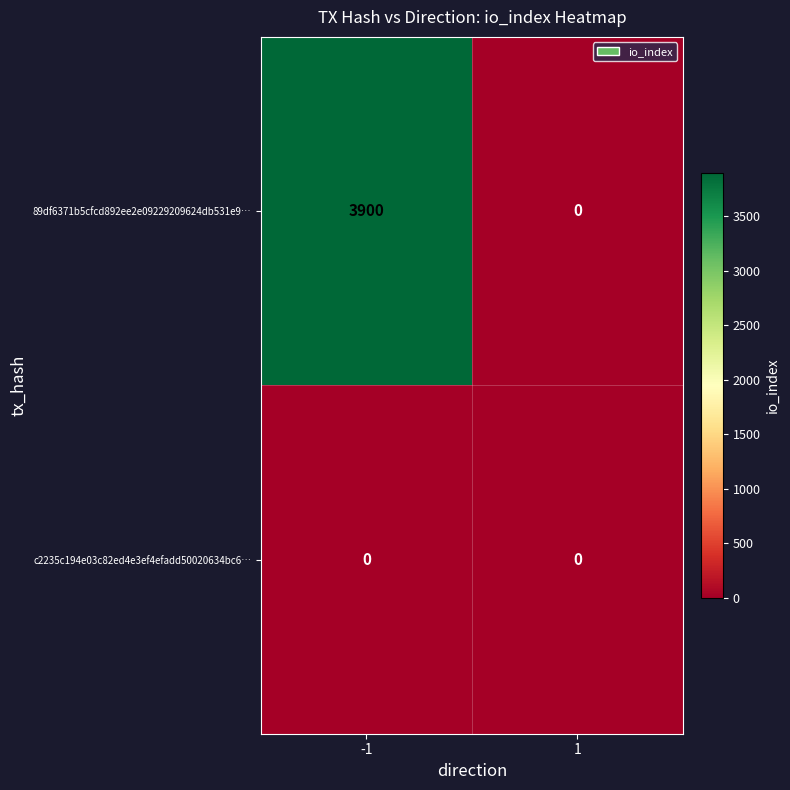

Which series changed the most between -1 and 1?

89df6371b5cfcd892ee2e09229209624db531e9…